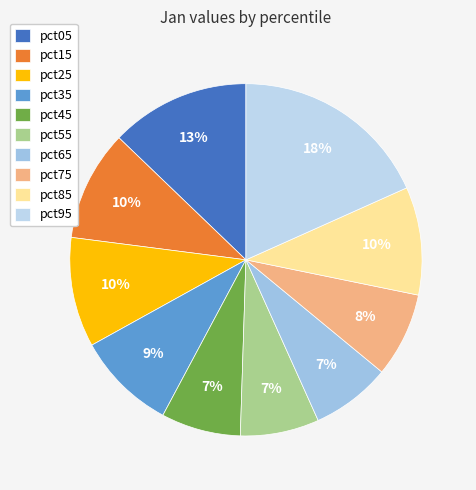

To the nearest percent, what is the average slice percentage?

10%